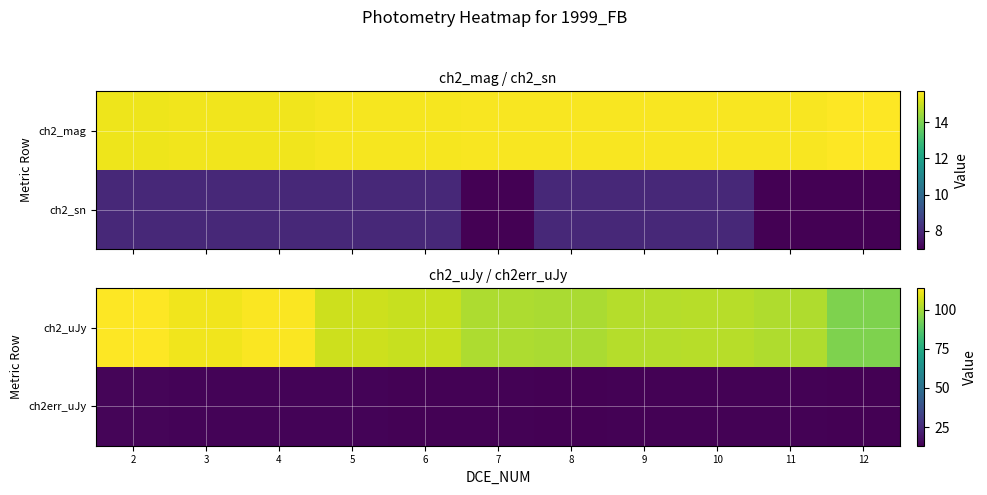

Between 4 and 7, which is larger?

4